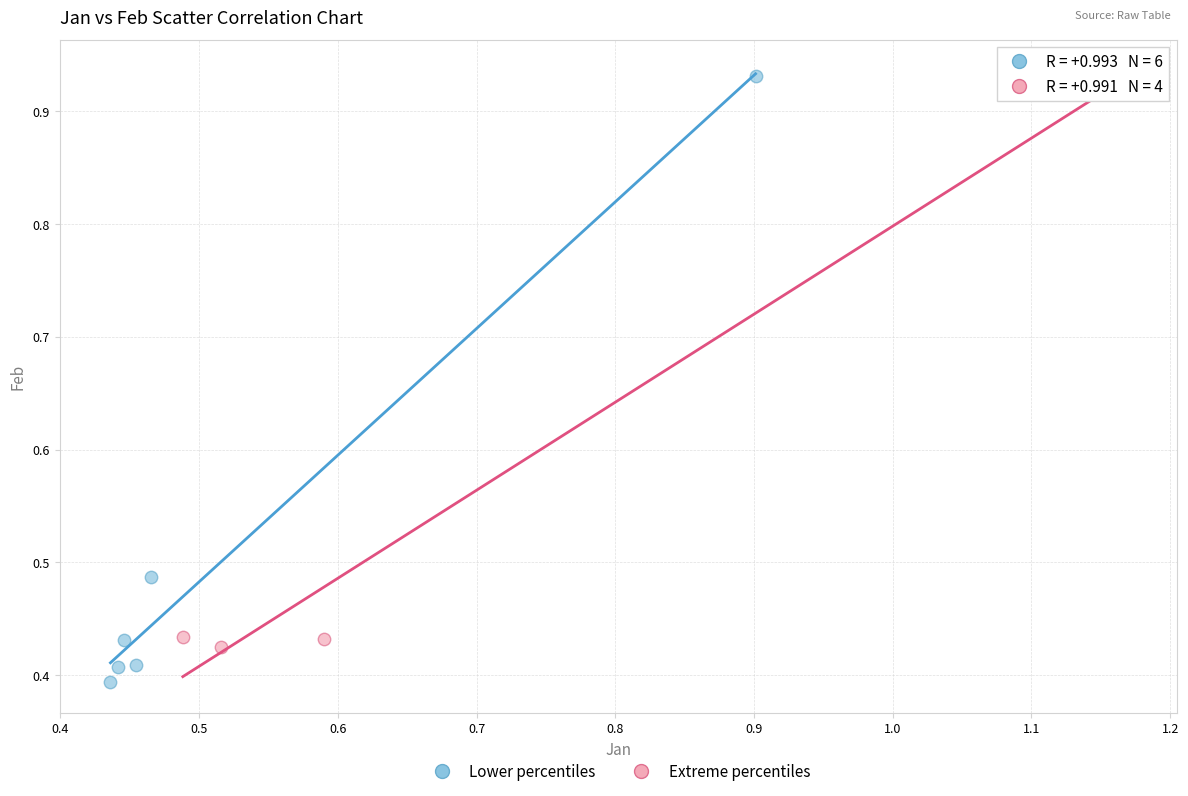

Which series reaches the maximum Y coordinate?

Extreme percentiles